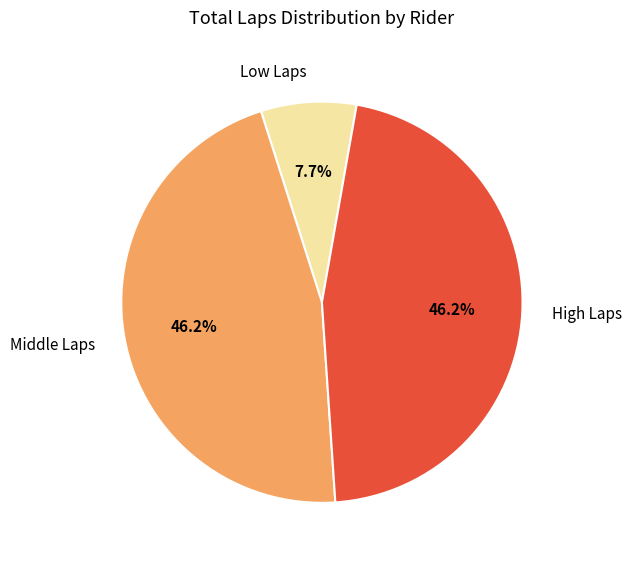

Is there any slice that represents more than half of the pie?

No